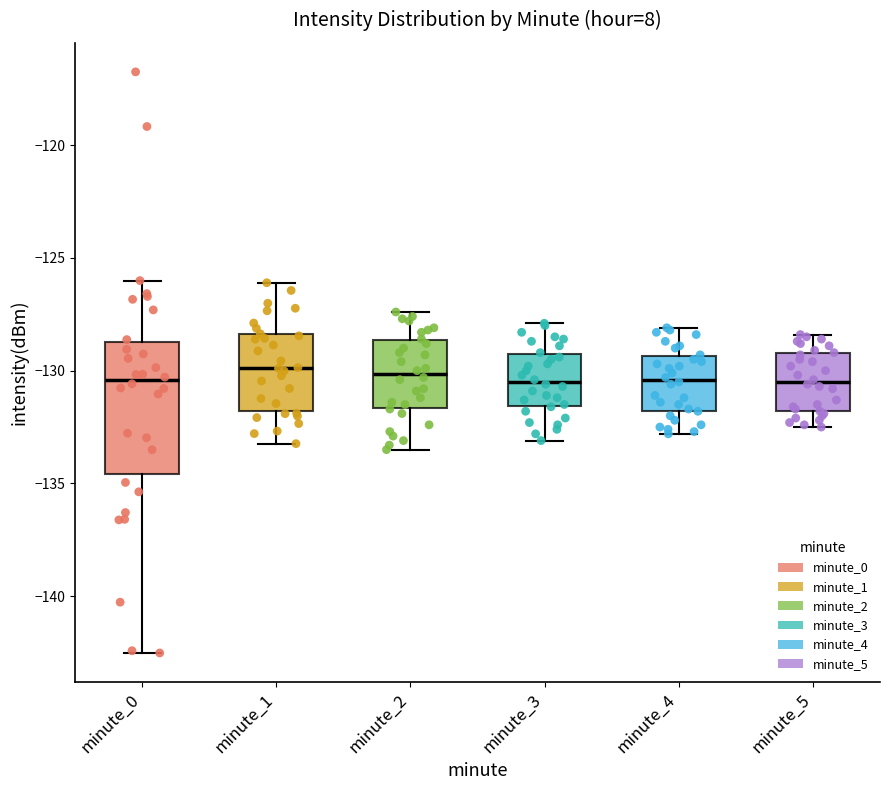

Reading left to right, read every box against the y-axis: the position of its median line, the range the box covers, and the ends of its whiskers. The values are not printed on the chart, so give them approximately, as read against the axis.

minute_0: median -130.5, box -134.5 to -128.5, whiskers -142.5 to -126.0
minute_1: median -130.0, box -132.0 to -128.5, whiskers -133.0 to -126.0
minute_2: median -130.0, box -131.5 to -128.5, whiskers -133.5 to -127.5
minute_3: median -130.5, box -131.5 to -129.0, whiskers -133.0 to -128.0
minute_4: median -130.5, box -132.0 to -129.5, whiskers -133.0 to -128.0
minute_5: median -130.5, box -132.0 to -129.0, whiskers -132.5 to -128.5